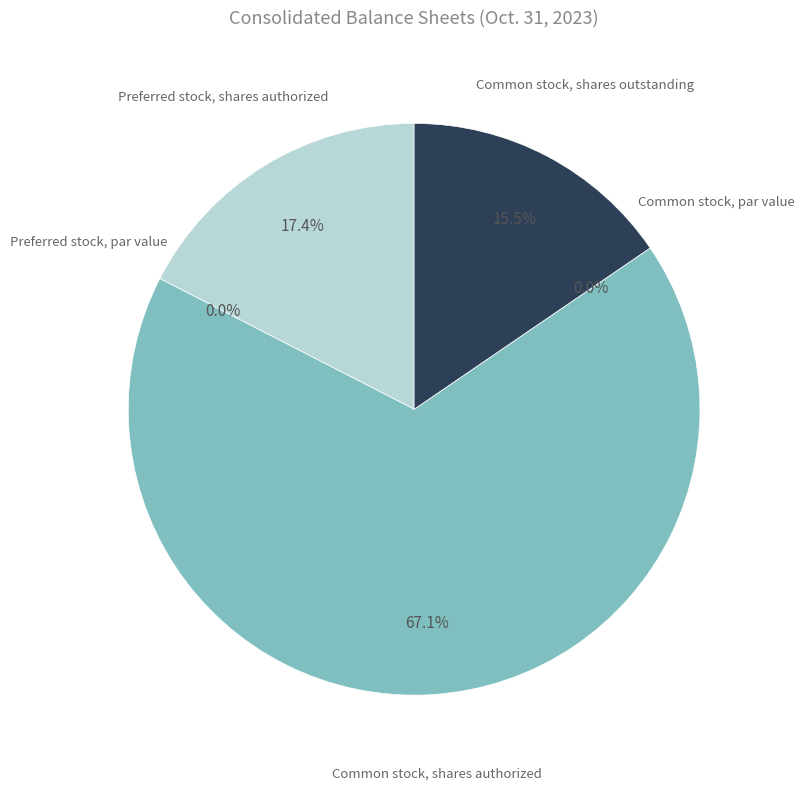

Is Common stock, shares authorized the majority of the pie?

Yes